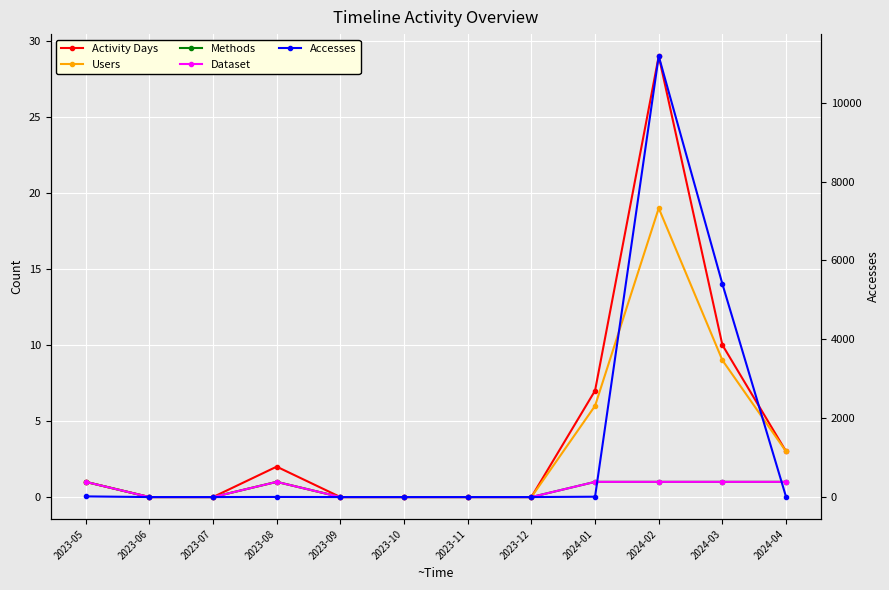

Which has a higher value, 2023-06 or 2023-11?

2023-06